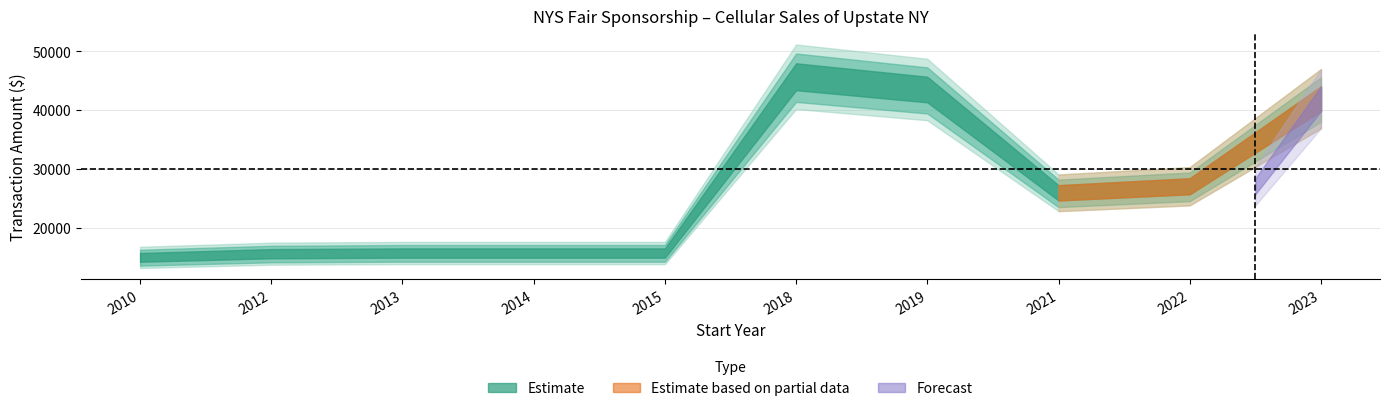

True or false: the data shows 10900.3 at 2014.

False